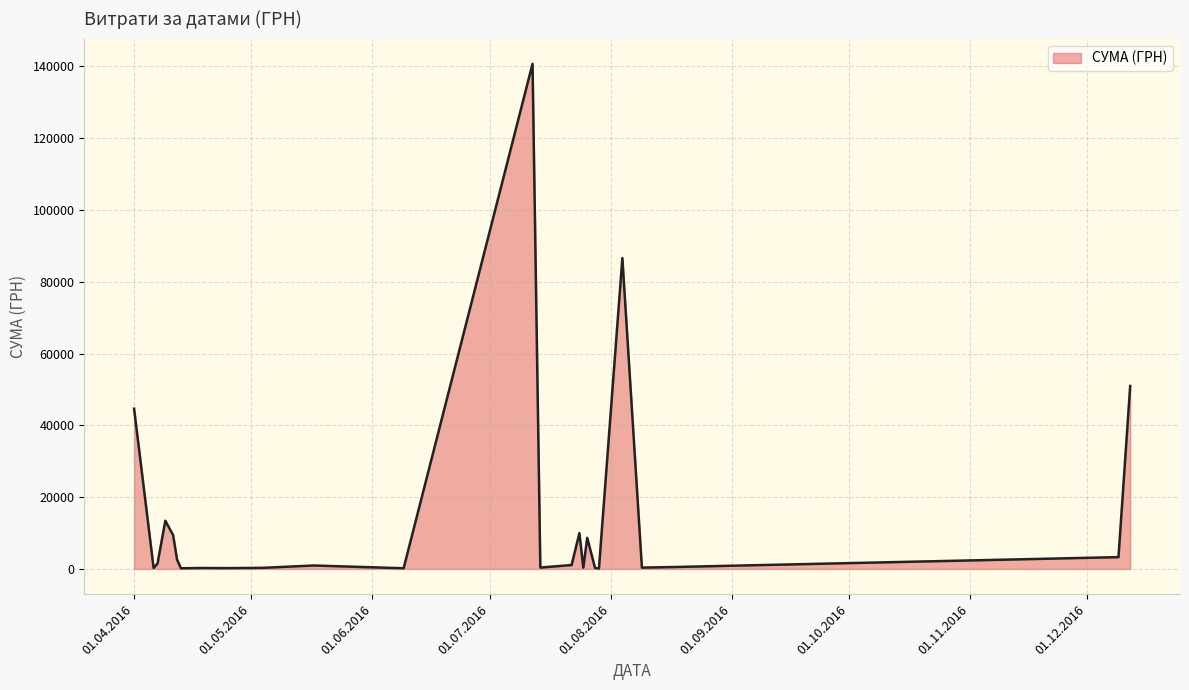

What is the maximum value shown in the chart?

140706.2